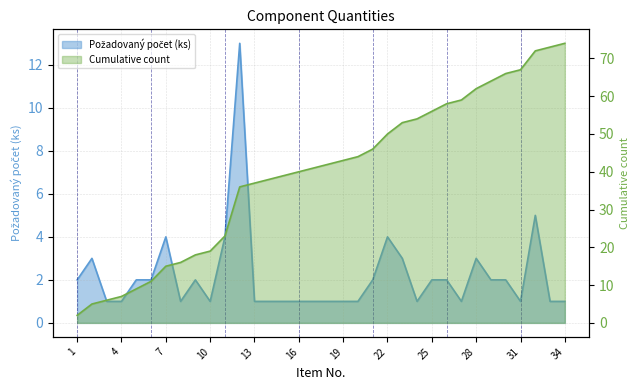

The value of Požadovaný počet (ks) at 18 is 1. True or false?

False